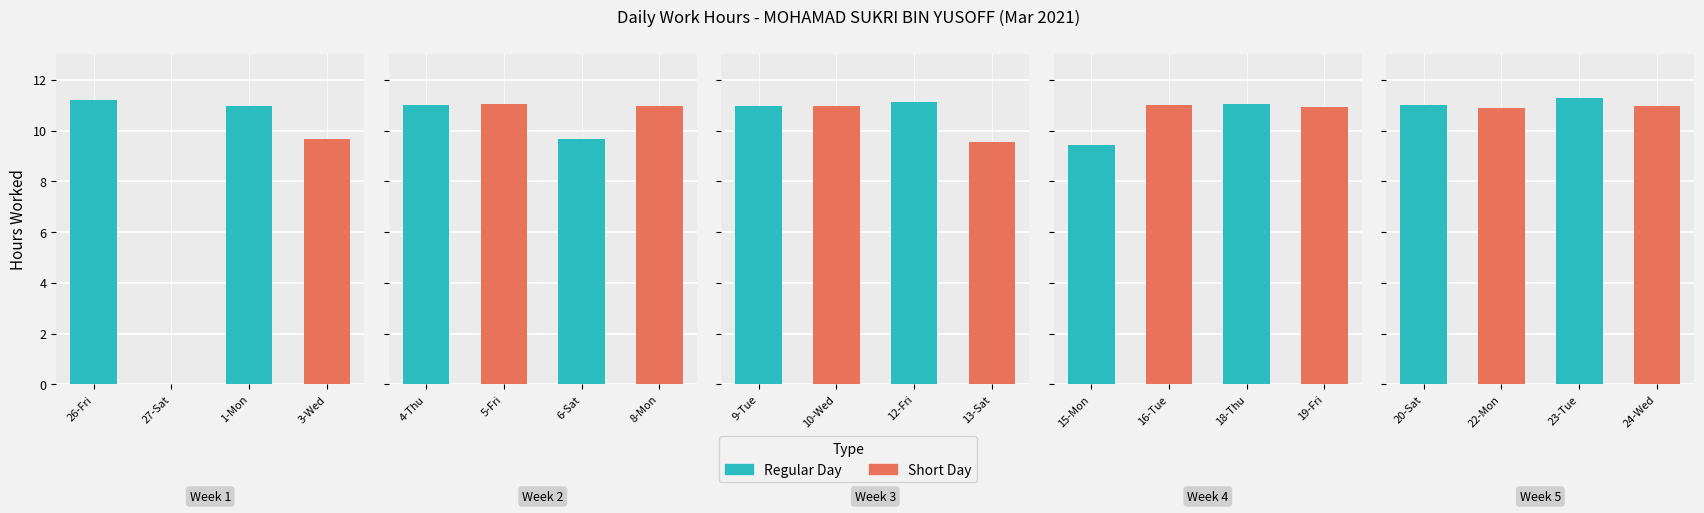

Which label corresponds to the smallest value in the chart?

22-Mon